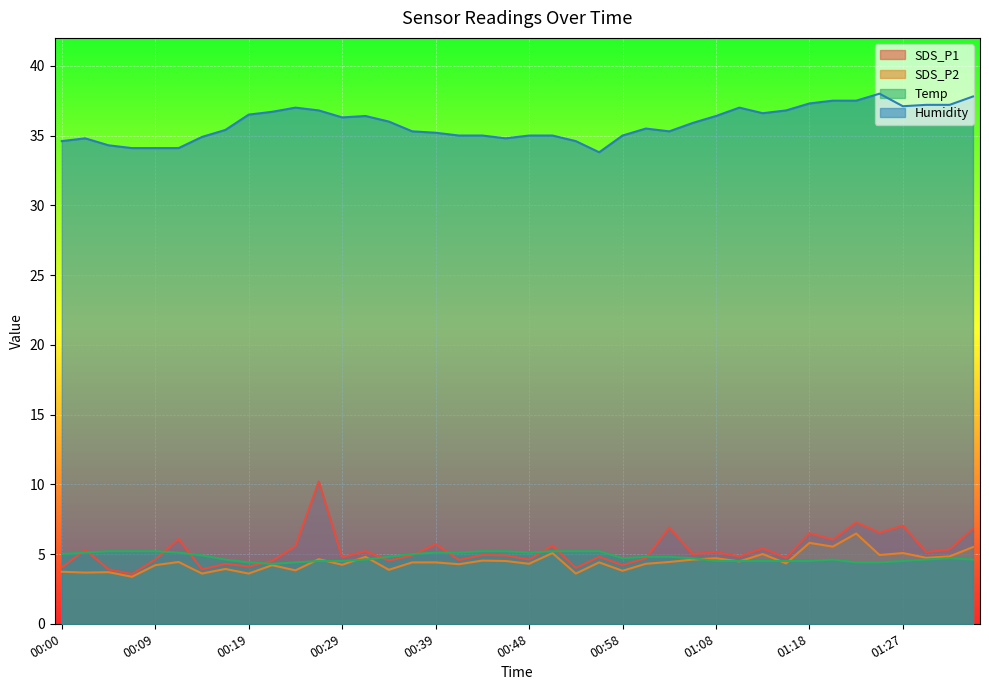

What is the label of the 30th point from the right?

00:24